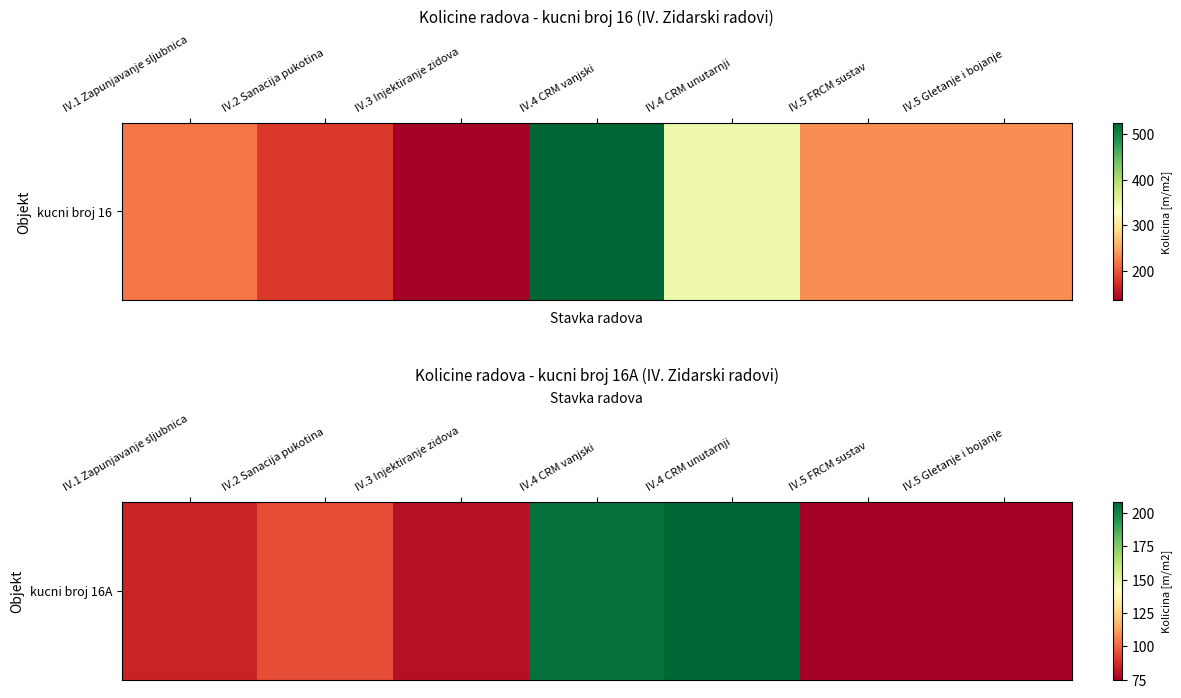

Between IV.4 CRM unutarnji and IV.5 FRCM sustav, which is larger?

IV.4 CRM unutarnji